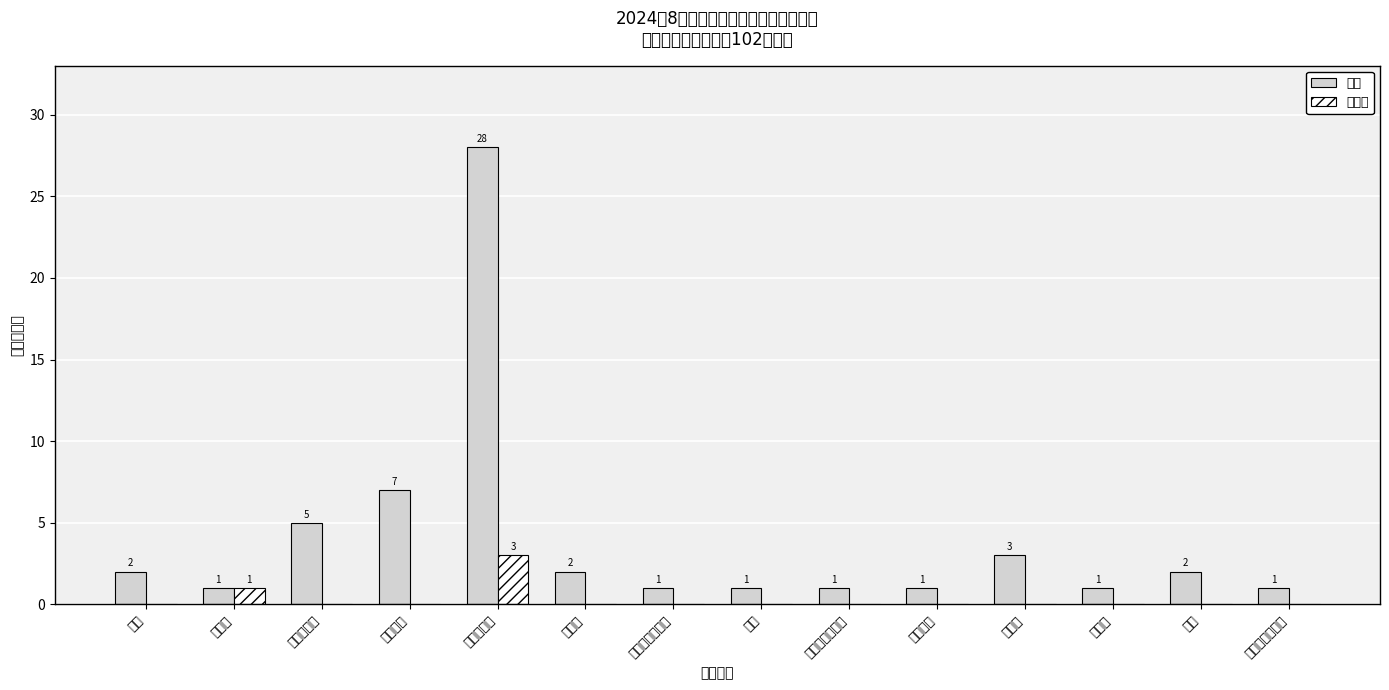

Reading left to right, transcribe all the data shown in this chart.

合格: 2	1	5	7	28	2	1	1	1	1	3	1	2	1
不合格: 0	1	0	0	3	0	0	0	0	0	0	0	0	0